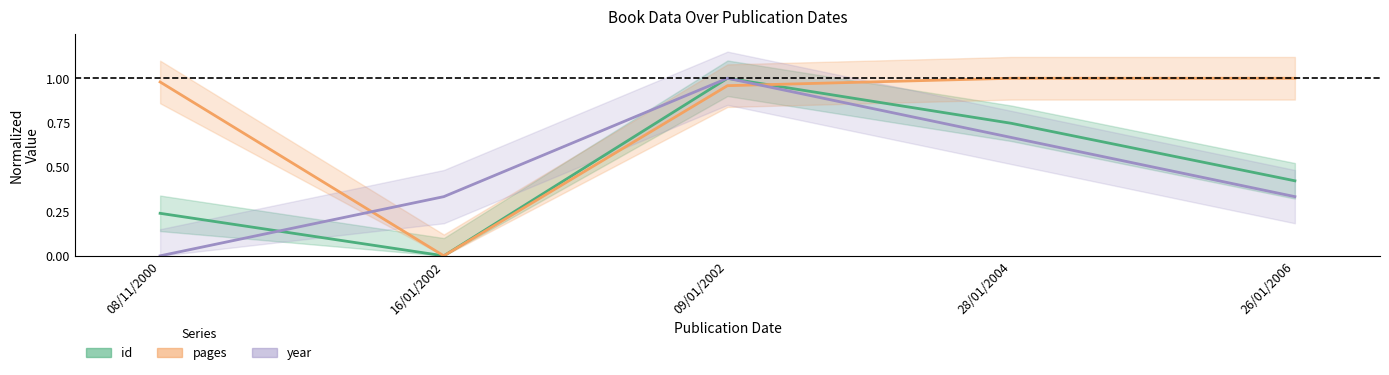

What is the average value of the year series?

0.5